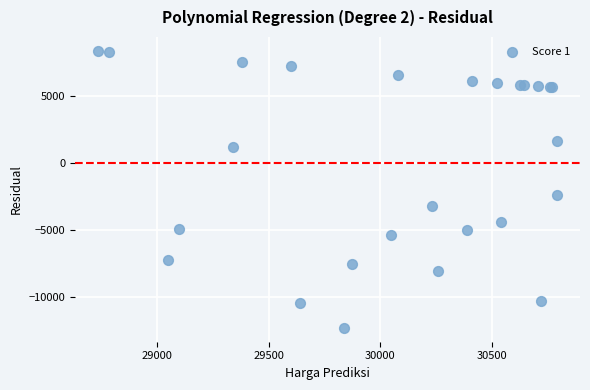

What Y value in the scatter plot is closest to -1981?

-2385.0